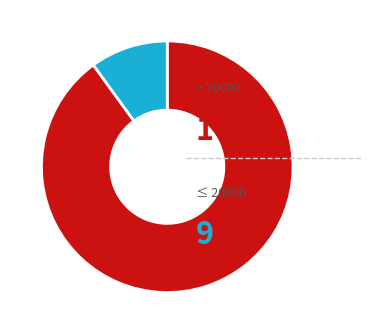

Is there a majority slice in this chart?

Yes